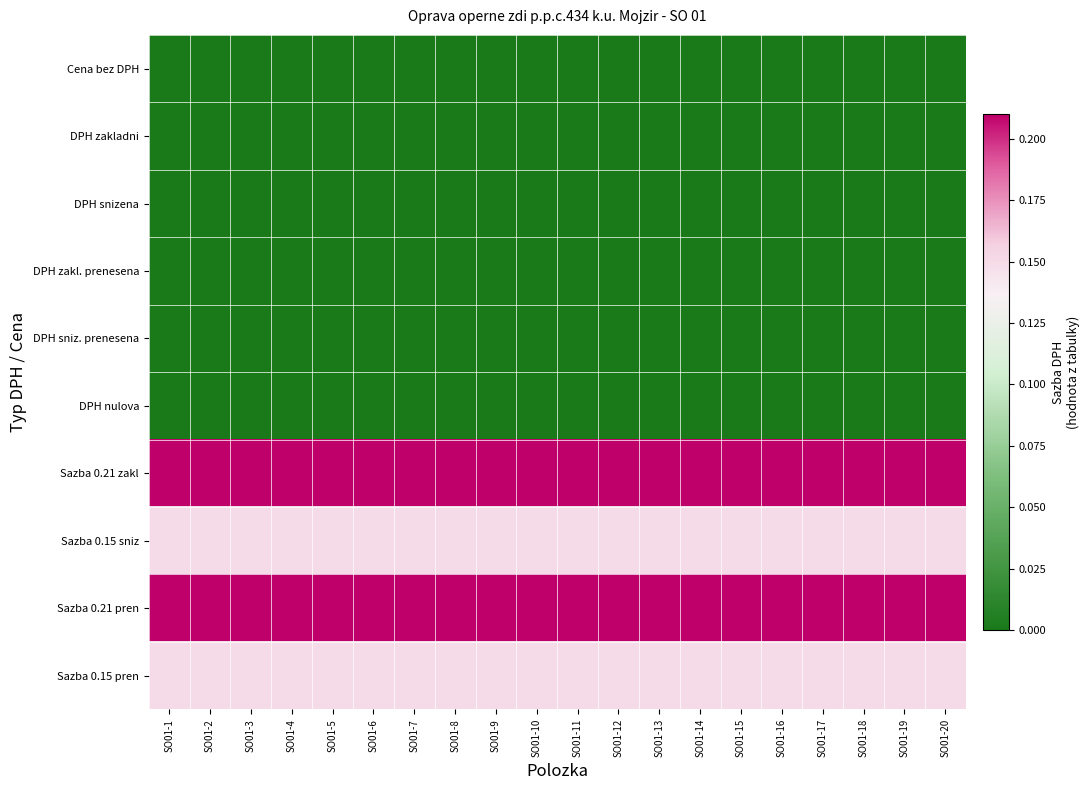

What is the total value across all series at SO01-20?

0.7